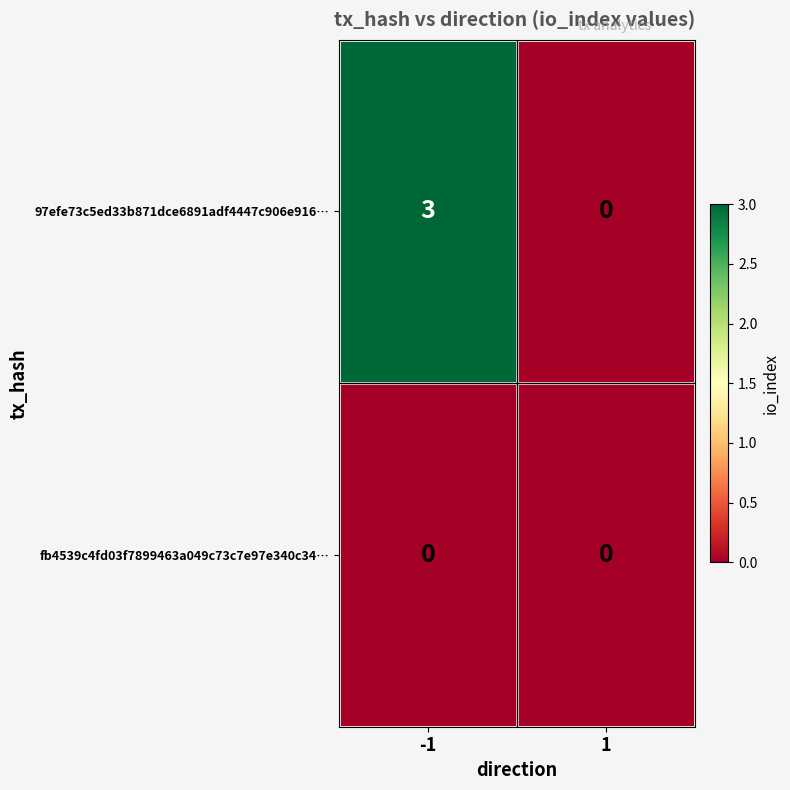

List the labels in order of 97efe73c5ed33b871dce6891adf4447c906e916… value, largest first.

-1, 1